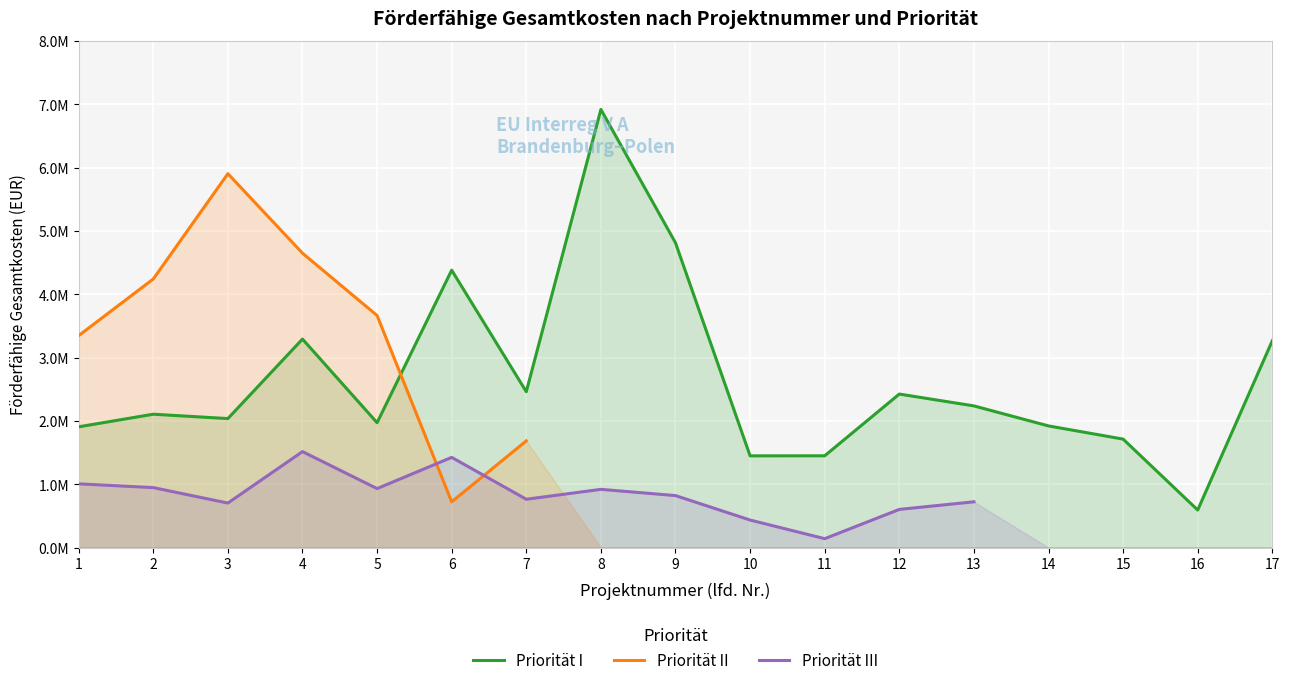

After their last crossing, which series has the higher values: Priorität III or Priorität II?

Priorität II